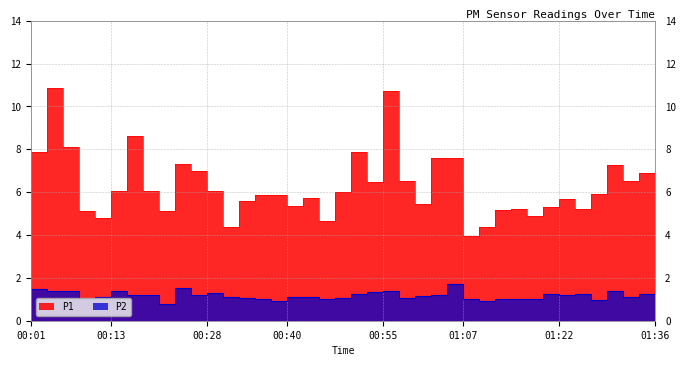

Reading left to right, extract all data points from this chart.

P1: 7.9	10.8	8.1	5.1	4.8	6.0	8.6	6.0	5.1	7.3	7.0	6.1	4.4	5.6	5.9	5.8	5.3	5.7	4.7	6.0	7.9	6.5	10.7	6.5	5.5	7.6	7.6	4.0	4.4	5.2	5.2	4.9	5.3	5.7	5.2	5.9	7.2	6.5	6.9	8.6
P2: 1.5	1.4	1.4	1.0	1.1	1.4	1.2	1.2	0.8	1.5	1.2	1.3	1.1	1.1	1.0	0.9	1.1	1.1	1.0	1.1	1.3	1.3	1.4	1.1	1.1	1.2	1.7	1.0	0.9	1.0	1.0	1.0	1.3	1.2	1.2	1.0	1.4	1.1	1.2	1.3